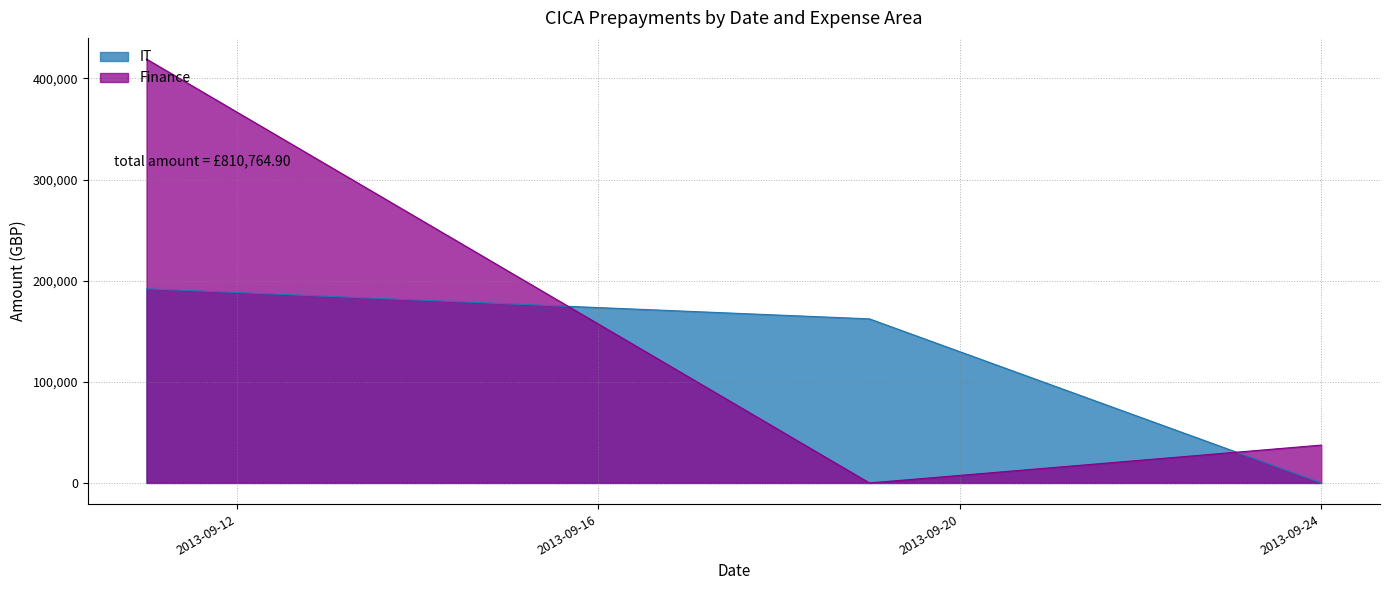

What is the highest value of the Finance series?

419078.8